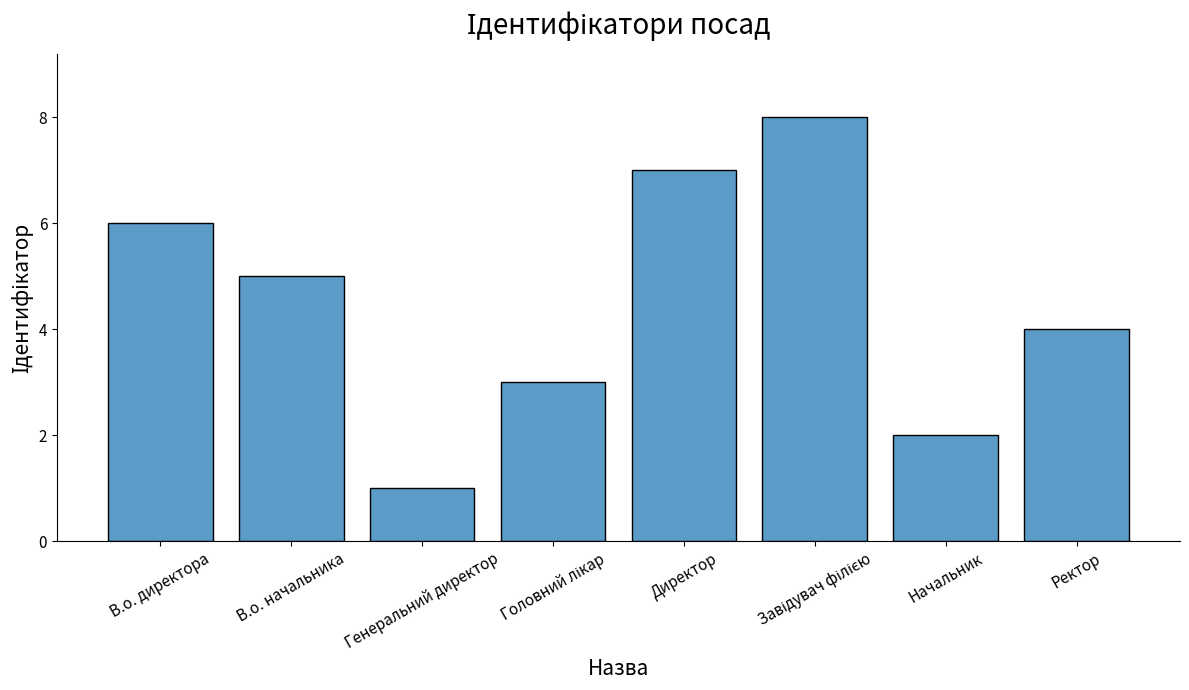

How many values are between 3 and 7?

5